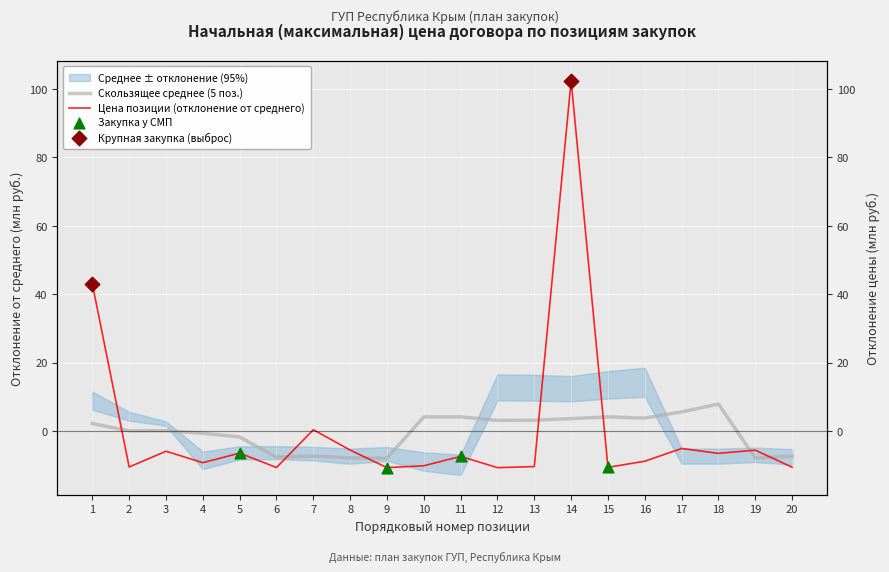

Which has a higher value, 5 or 18?

5